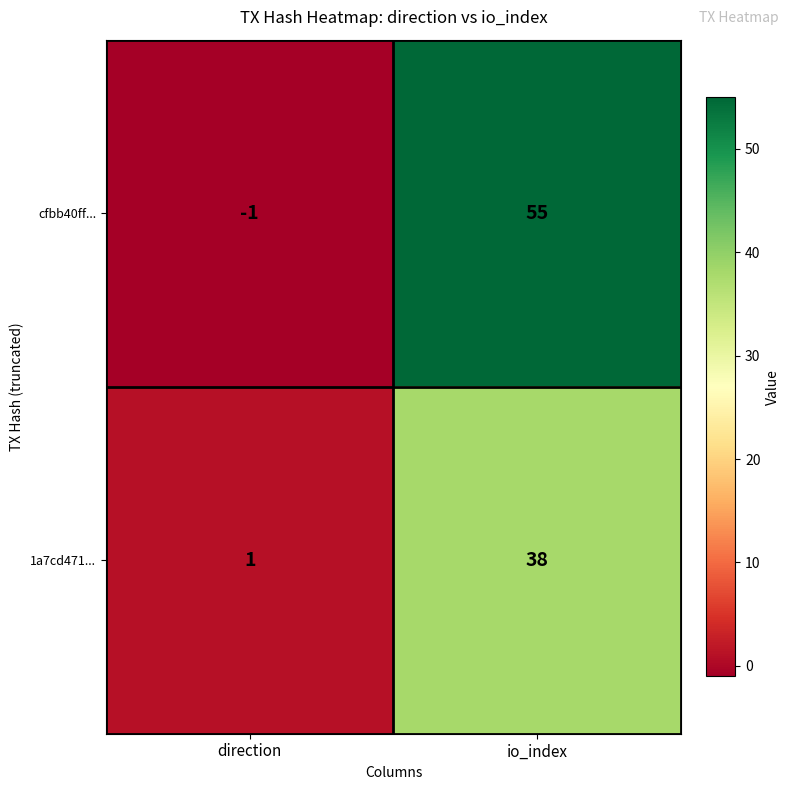

Reading right to left, what are all the values shown in this chart?

cfbb40ff...: io_index=55	direction=-1
1a7cd471...: io_index=38	direction=1